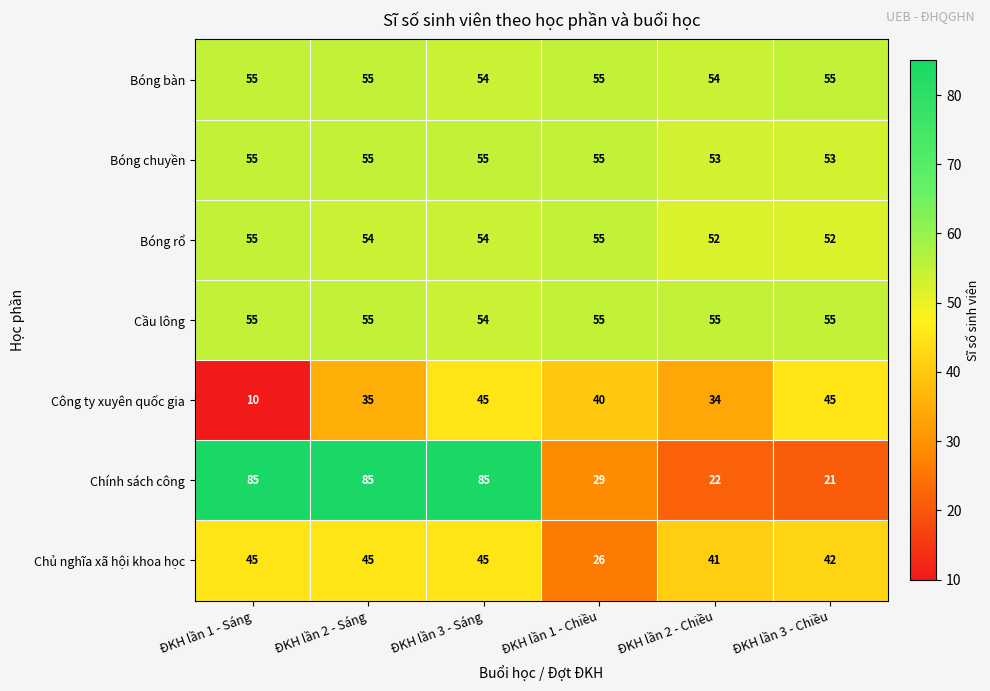

What is the total value across all series at ĐKH lần 3 - Chiều?

323